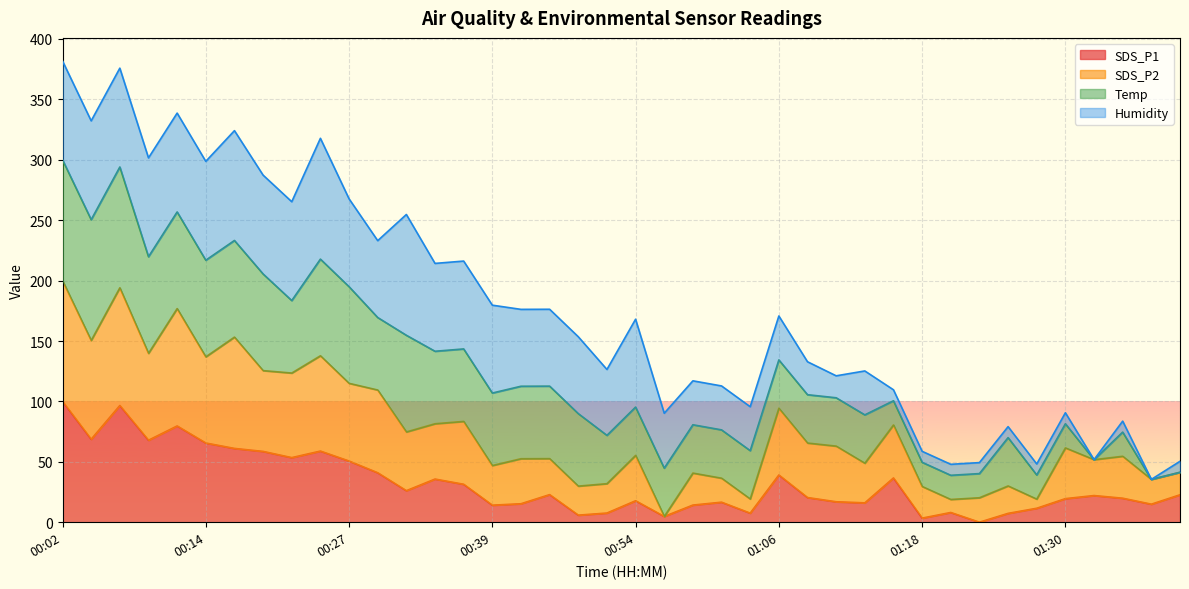

What is the highest value of the SDS_P1 series?

100.0